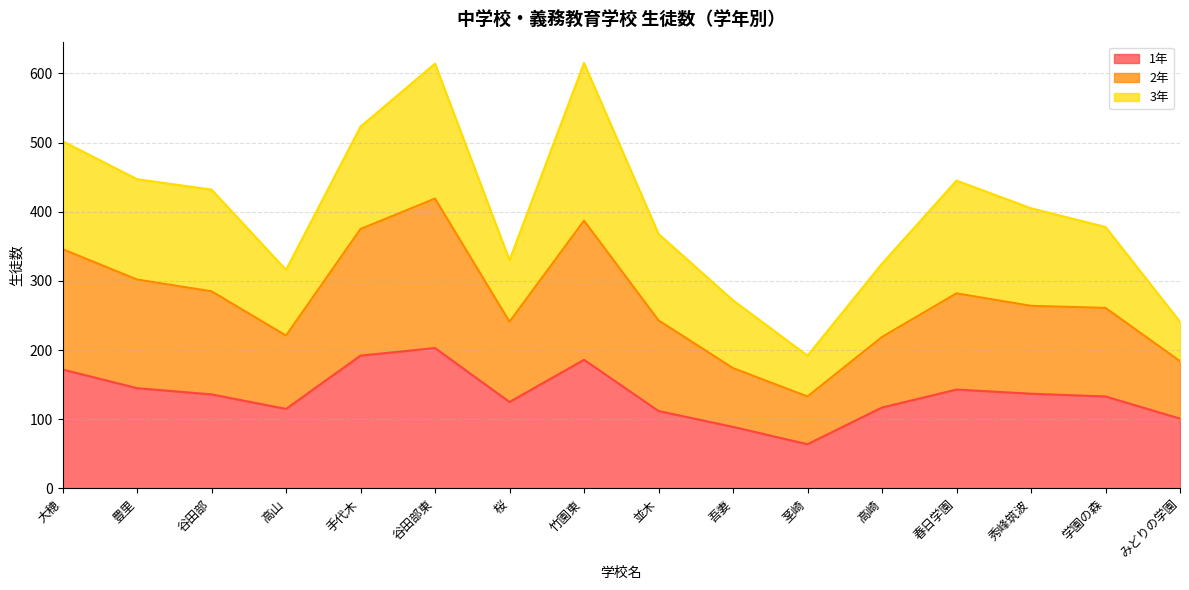

What is the total value across all series at 吾妻?

272